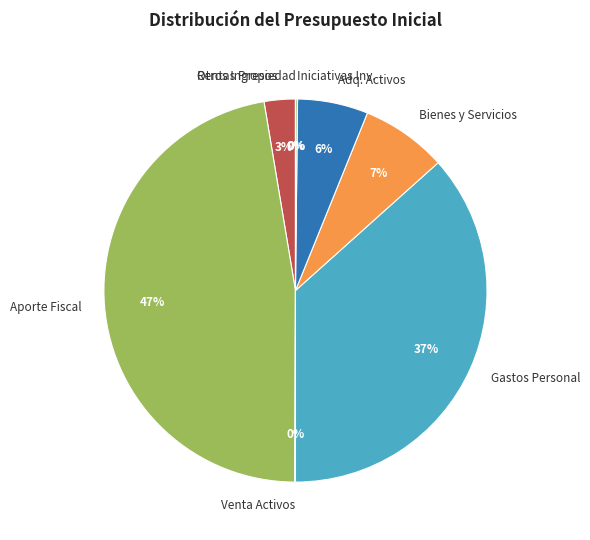

To the nearest percent, what portion does Bienes y Servicios represent?

7%